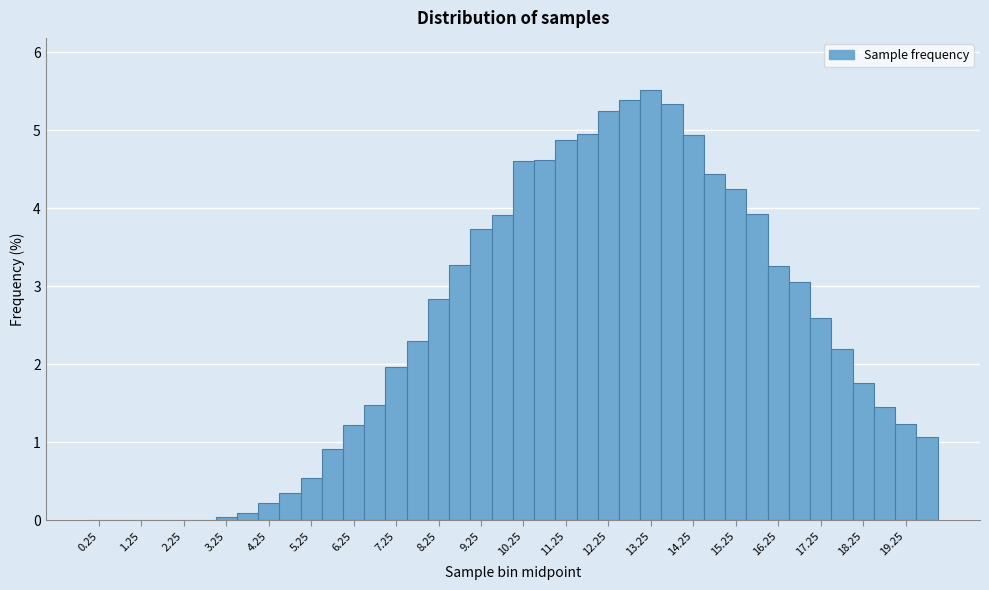

Reading left to right, transcribe this chart: for each bar, give the range it covers on the x-axis and its height. The values are not printed on the chart, so give them approximately, as read against the axis.

0.0 to 0.5: 0
0.5 to 1.0: 0
1.0 to 1.5: 0
1.5 to 2.0: 0
2.0 to 2.5: 0
2.5 to 3.0: under 0.1
3.0 to 3.5: under 0.1
3.5 to 4.0: 0.1
4.0 to 4.5: 0.2
4.5 to 5.0: 0.4
5.0 to 5.5: 0.5
5.5 to 6.0: 0.9
6.0 to 6.5: 1.2
6.5 to 7.0: 1.5
7.0 to 7.5: 2.0
7.5 to 8.0: 2.3
8.0 to 8.5: 2.8
8.5 to 9.0: 3.3
9.0 to 9.5: 3.7
9.5 to 10.0: 3.9
10.0 to 10.5: 4.6
10.5 to 11.0: 4.6
11.0 to 11.5: 4.9
11.5 to 12.0: 5.0
12.0 to 12.5: 5.3
12.5 to 13.0: 5.4
13.0 to 13.5: 5.5
13.5 to 14.0: 5.3
14.0 to 14.5: 4.9
14.5 to 15.0: 4.4
15.0 to 15.5: 4.3
15.5 to 16.0: 3.9
16.0 to 16.5: 3.3
16.5 to 17.0: 3.1
17.0 to 17.5: 2.6
17.5 to 18.0: 2.2
18.0 to 18.5: 1.8
18.5 to 19.0: 1.5
19.0 to 19.5: 1.2
19.5 to 20.0: 1.1